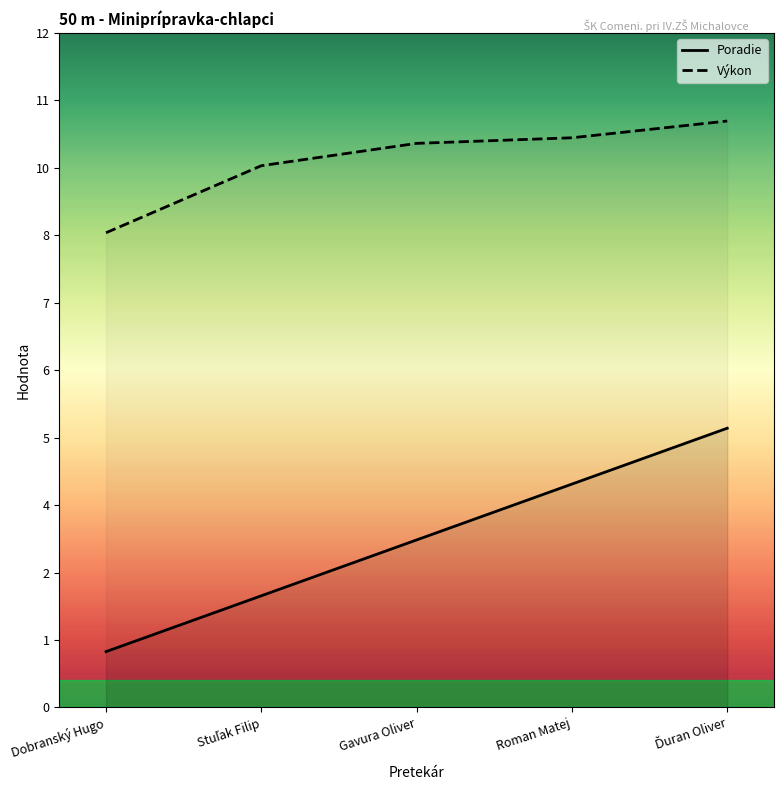

What is the label of the 5th point from the left?

Ďuran Oliver